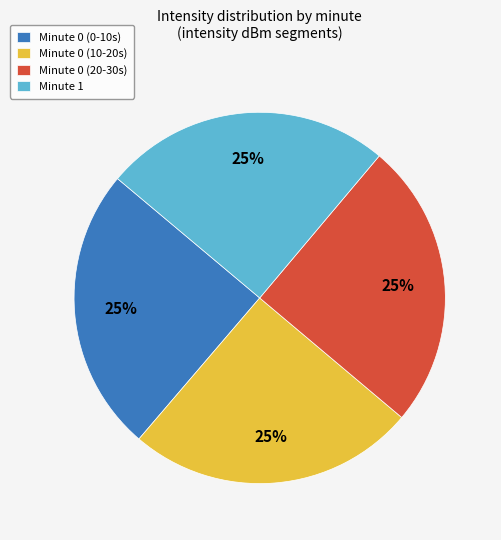

Count the number of slices in the pie.

4